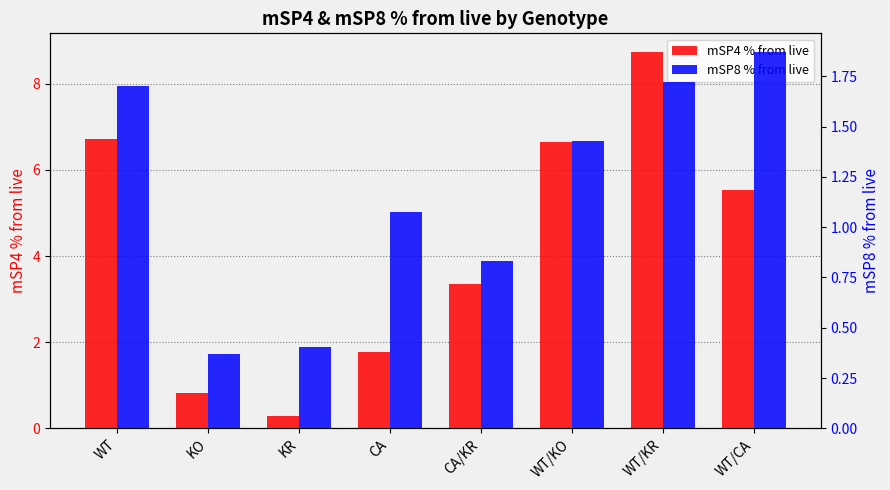

What is the label of the 6th bar from the left?

WT/KO